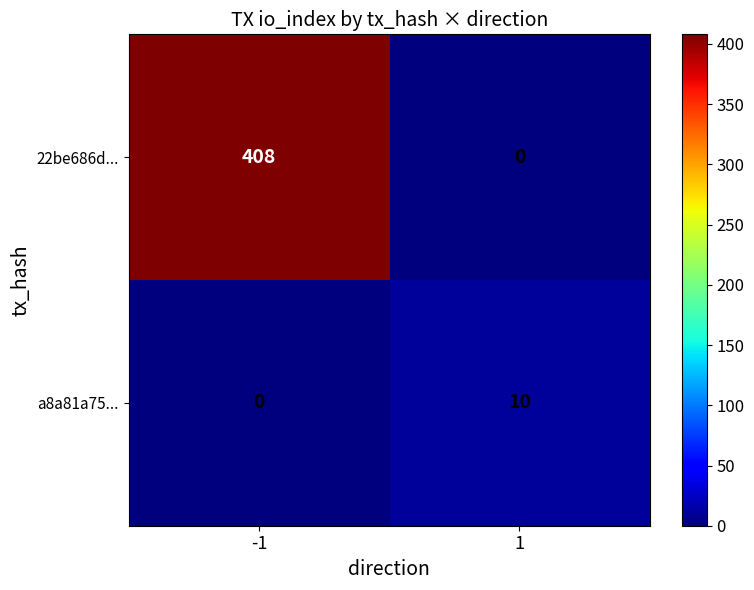

What is the highest value of the a8a81a75... series?

10